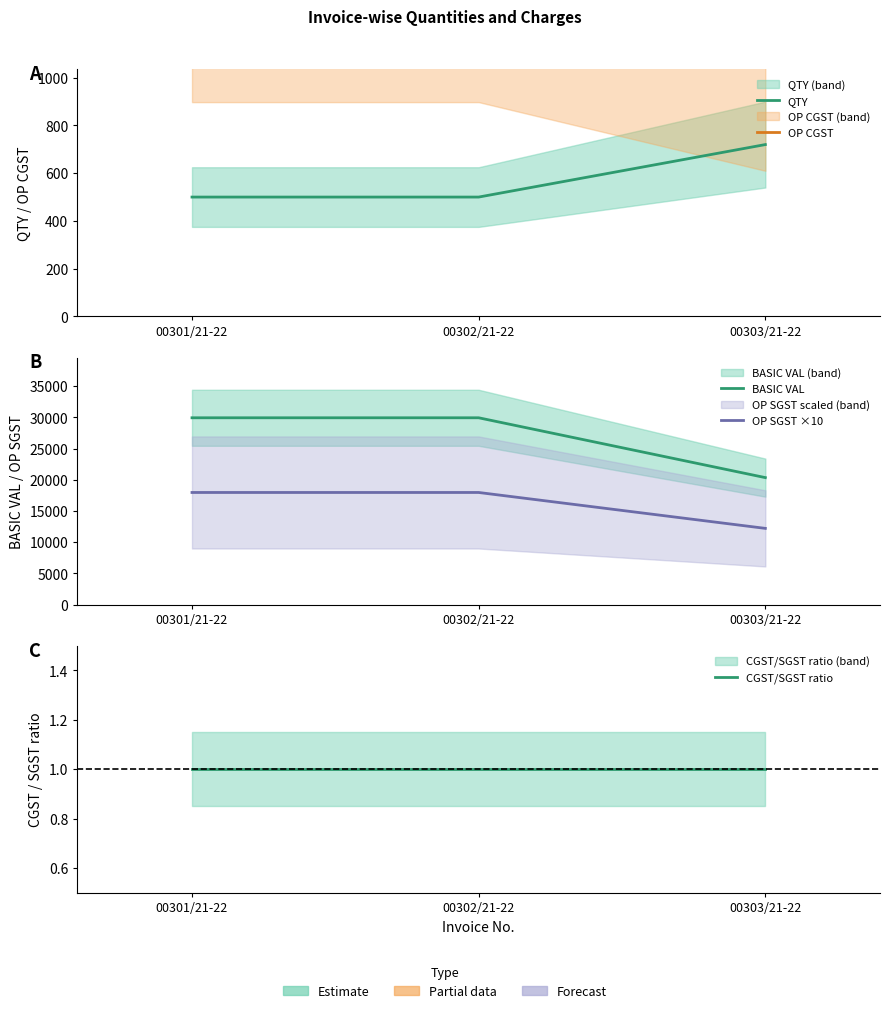

What value does the CGST/SGST ratio series have at 00301/21-22?

1.0